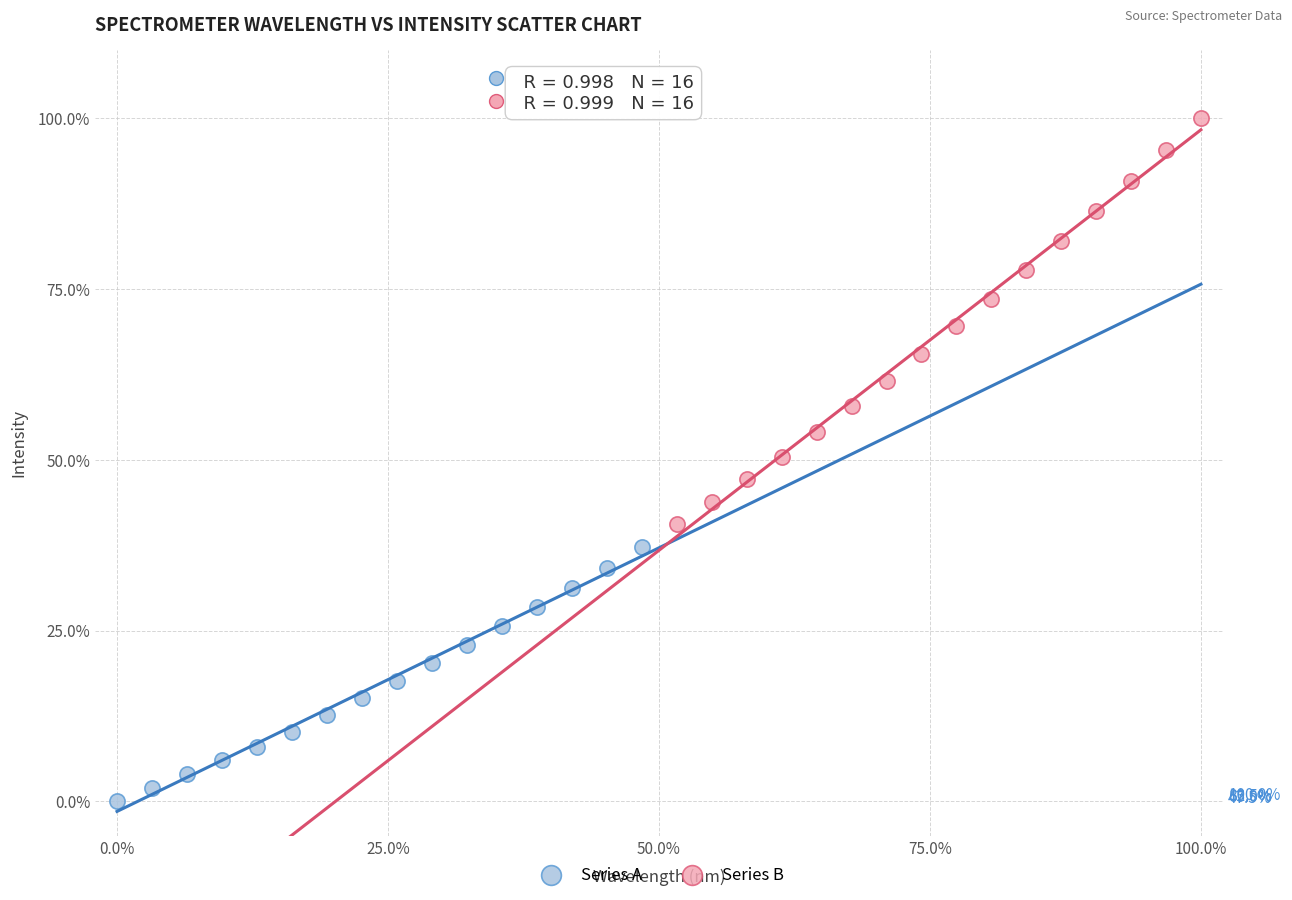

Which series reaches the minimum Y coordinate?

Series A